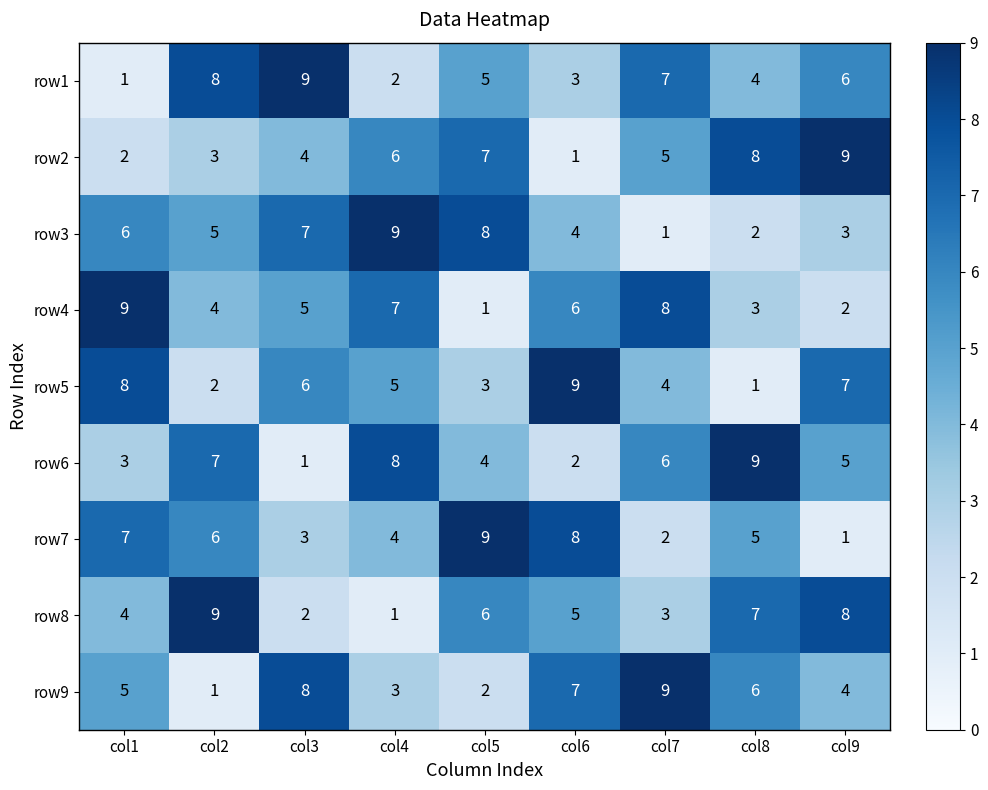

At which label does row4 reach its minimum?

col5